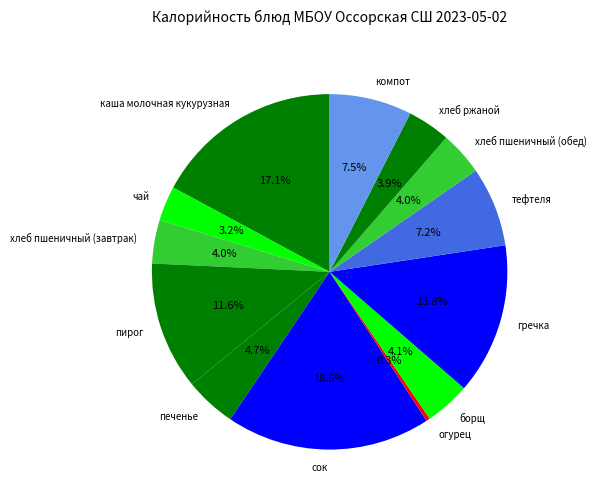

To the nearest percent, what is the average slice percentage?

8%